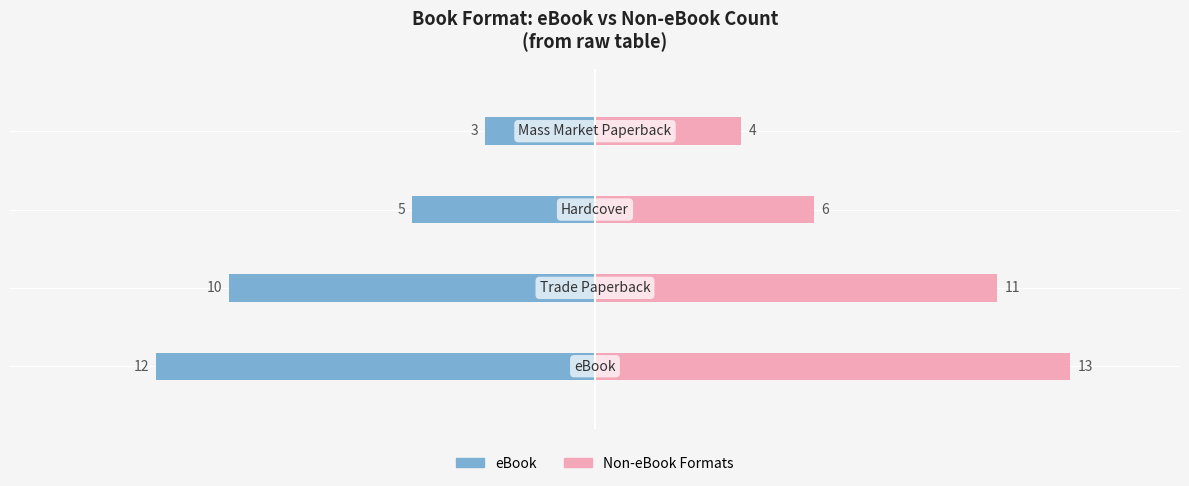

Reading right to left, what are all the values shown in this chart?

eBook Count: 3=-3	2=-5	1=-10	0=-12
Non-eBook Count: 3=4	2=6	1=11	0=13